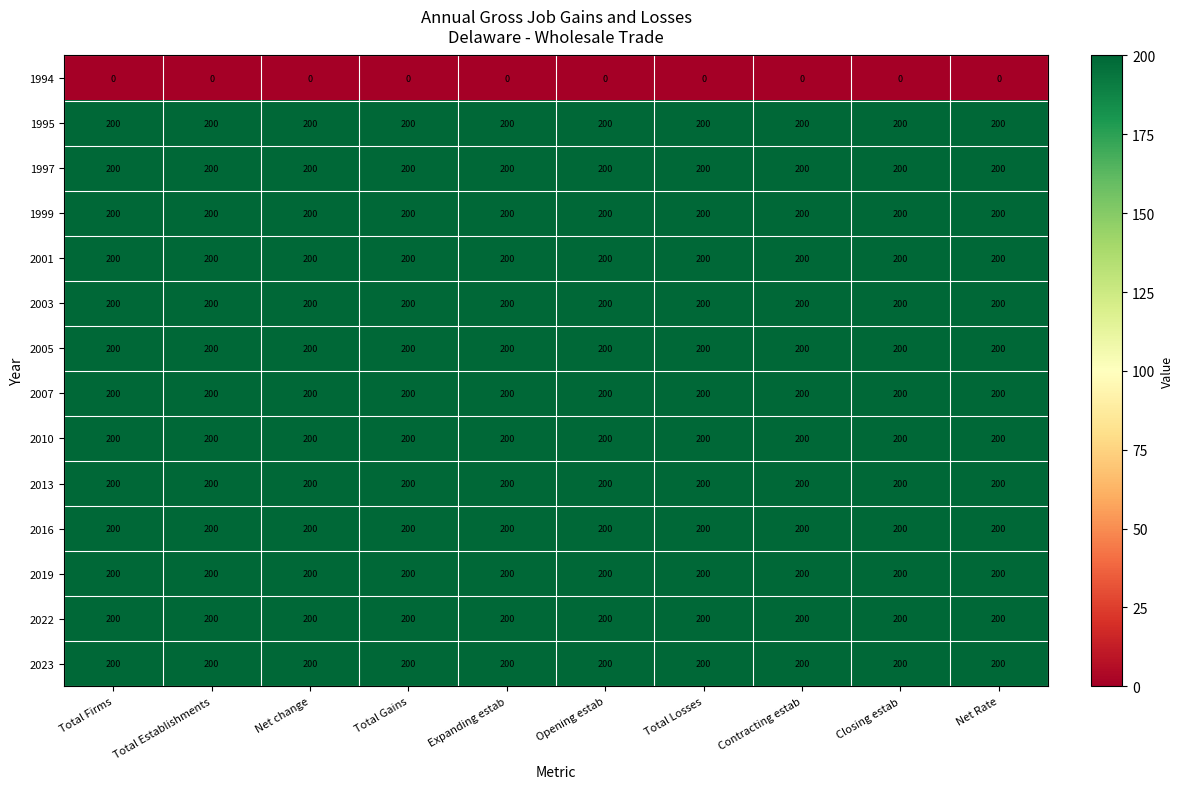

What is the sum of all 1999 values?

2000